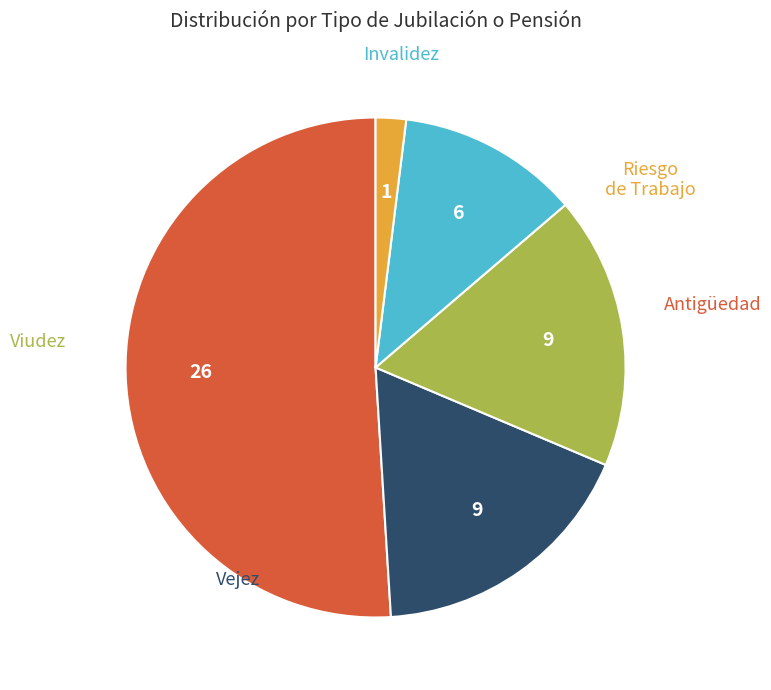

What is the smallest slice in the pie chart?

Riesgo de Trabajo